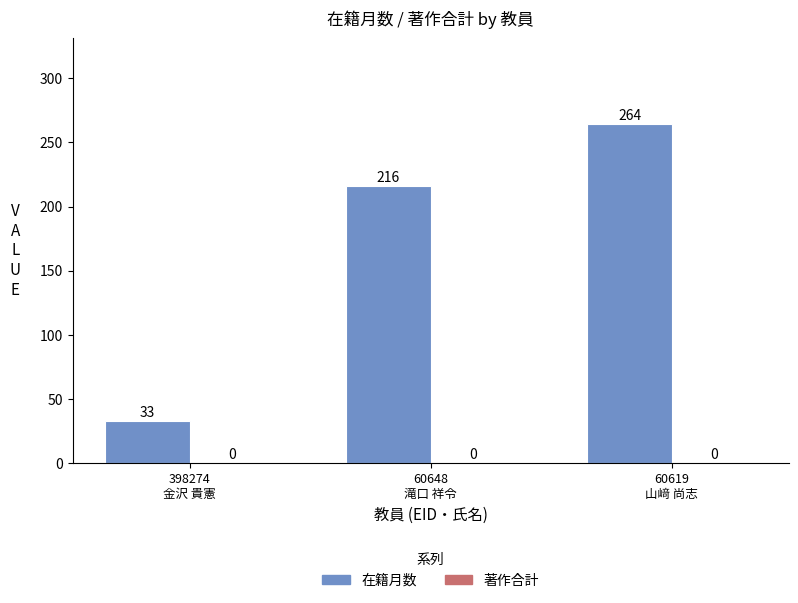

Reading left to right, list all the values displayed in this chart.

33	216	264